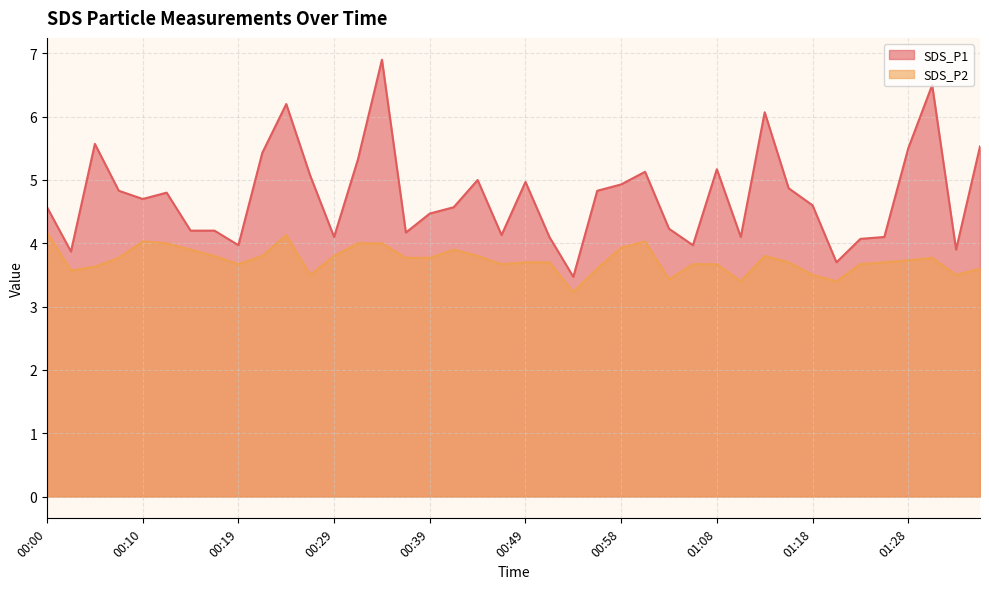

The value of SDS_P1 at 01:35 is 5.5. True or false?

True